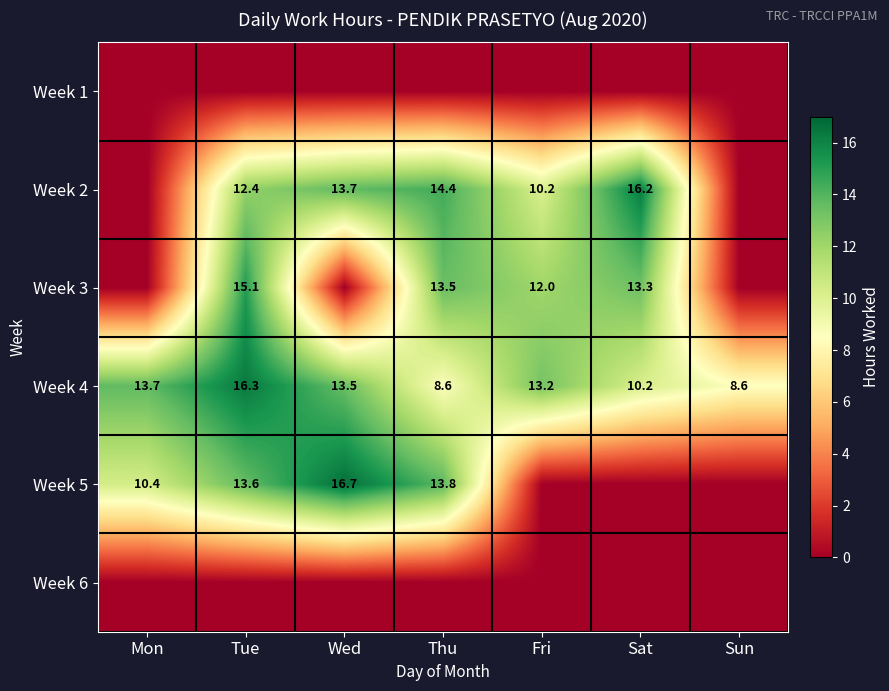

What is the difference between the Week 4 values at Sun and Tue?

7.7